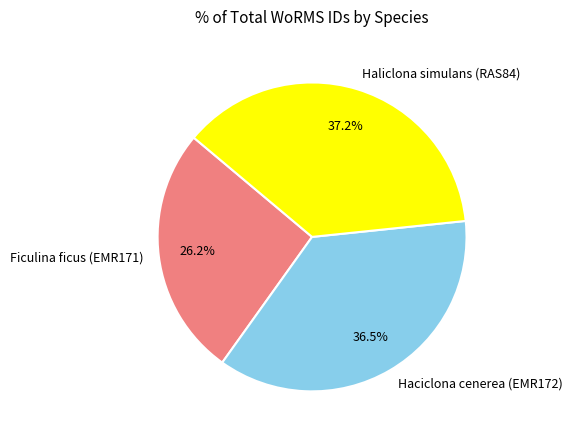

Is Ficulina ficus (EMR171) the majority of the pie?

No